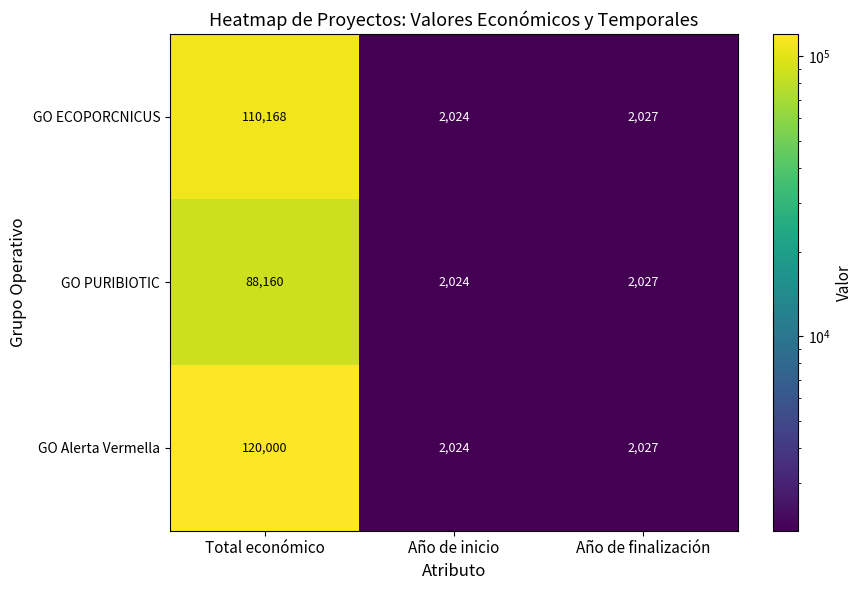

True or false: GO ECOPORCNICUS has a value of 2956 at Año de inicio.

False